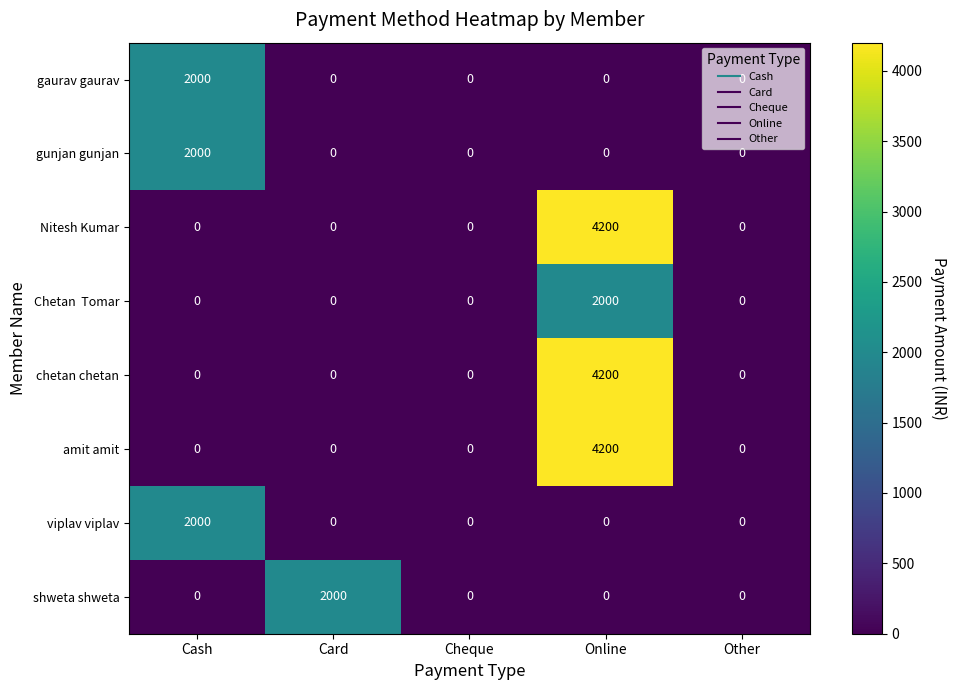

What value does the gunjan gunjan series have at Cash, to the nearest 50?

2000